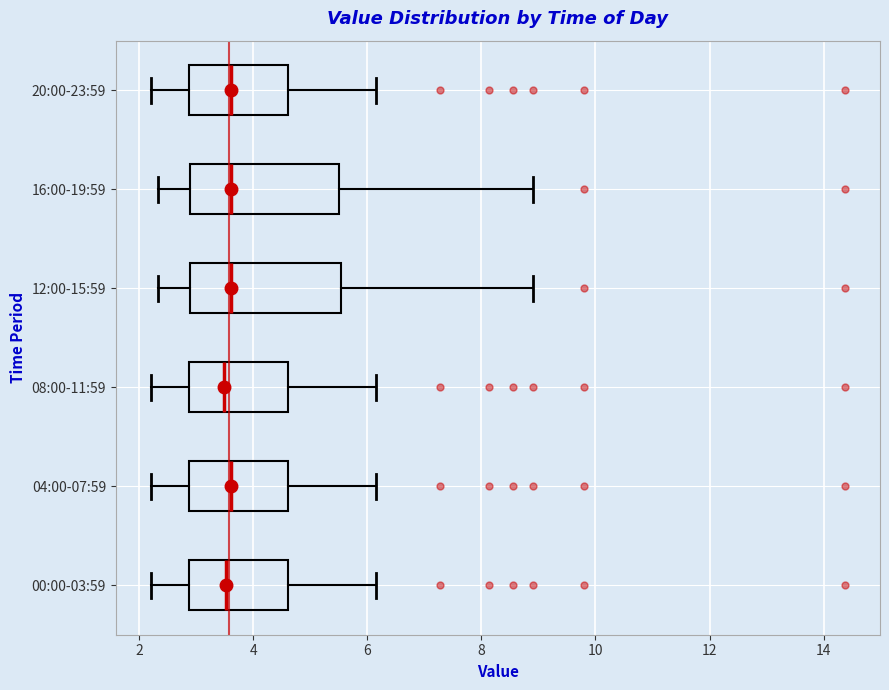

Reading bottom to top, transcribe this box plot: for each box, give where its median line is, the range the box spans, and where its two whiskers end, as read against the x-axis. The values are not printed on the chart, so give them approximately, as read against the axis.

00:00-03:59: median 3.6, box 2.8 to 4.6, whiskers 2.2 to 6.2
04:00-07:59: median 3.6, box 2.8 to 4.6, whiskers 2.2 to 6.2
08:00-11:59: median 3.4, box 2.8 to 4.6, whiskers 2.2 to 6.2
12:00-15:59: median 3.6, box 3.0 to 5.6, whiskers 2.4 to 9.0
16:00-19:59: median 3.6, box 3.0 to 5.6, whiskers 2.4 to 9.0
20:00-23:59: median 3.6, box 2.8 to 4.6, whiskers 2.2 to 6.2